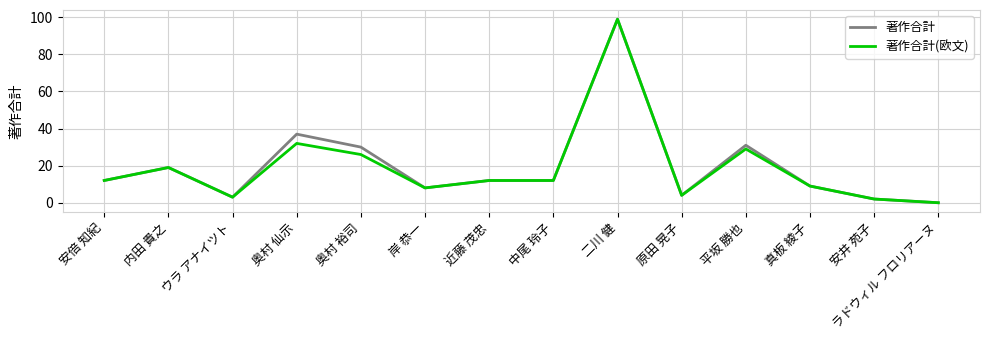

At which category does the chart reach its peak across all series?

二川 健